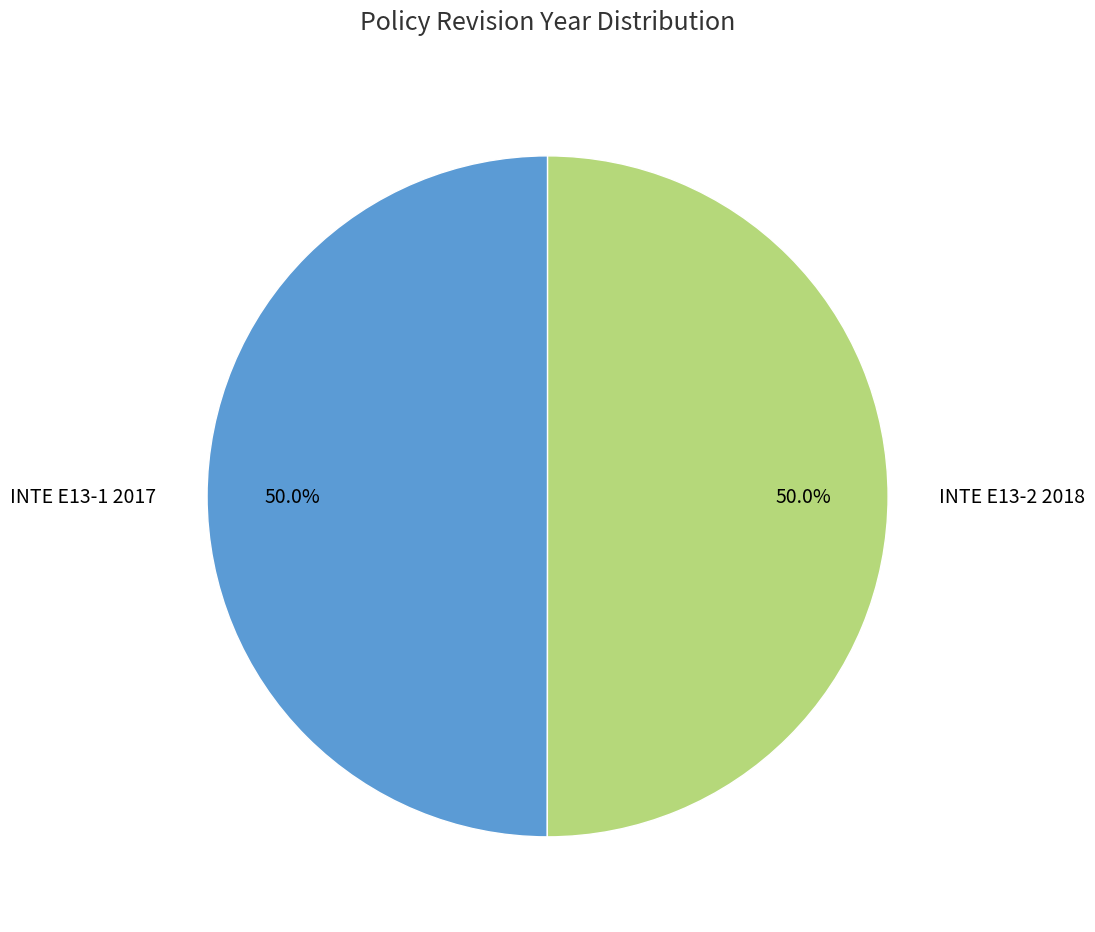

Is it true that INTE E13-2 2018 is 50% of the pie?

True